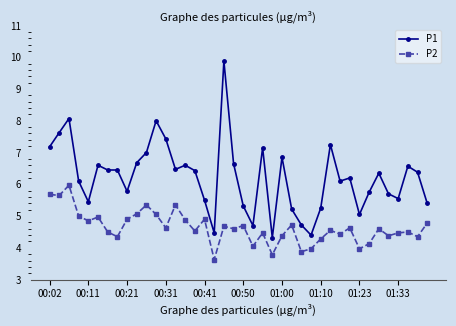

True or false: P1 and P2 intersect in this chart.

False